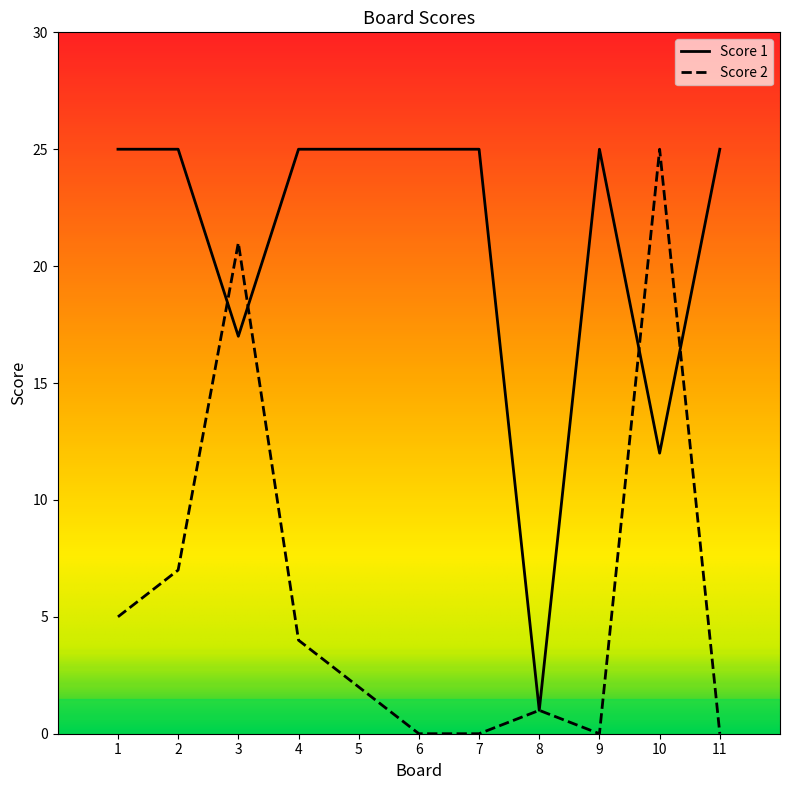

How many interior local peaks does the Score 2 series have?

3